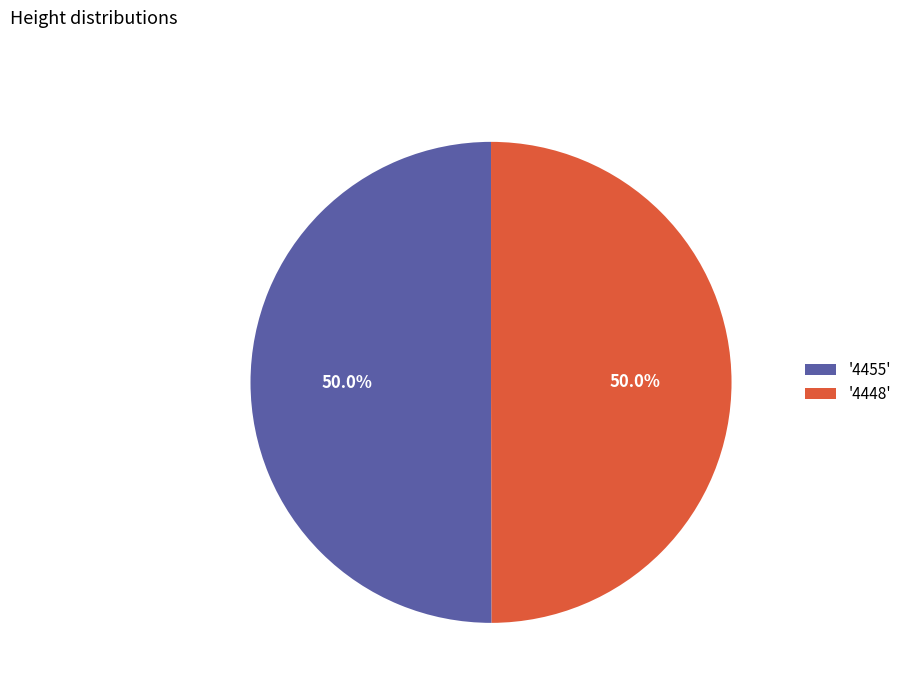

How many slices are in this pie chart?

2